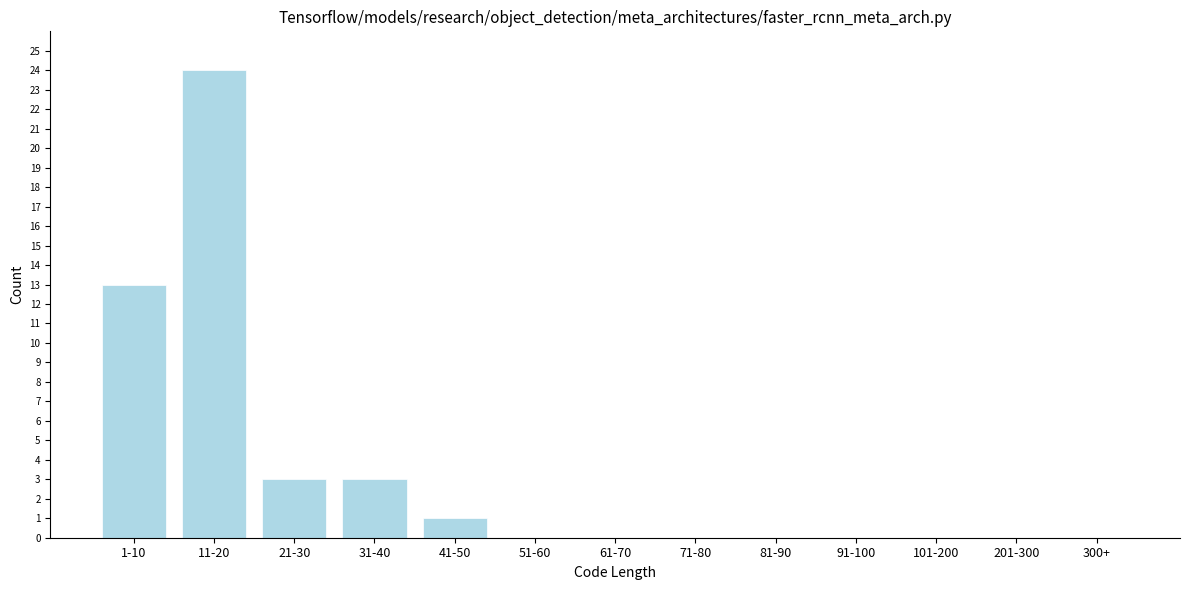

Reading left to right, what are all the values shown in this chart?

1-10=13	11-20=24	21-30=3	31-40=3	41-50=1	51-60=0	61-70=0	71-80=0	81-90=0	91-100=0	101-200=0	201-300=0	300+=0